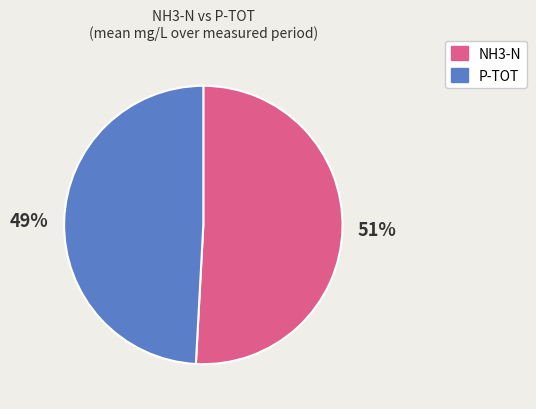

To the nearest percent, what is the average slice percentage?

50%